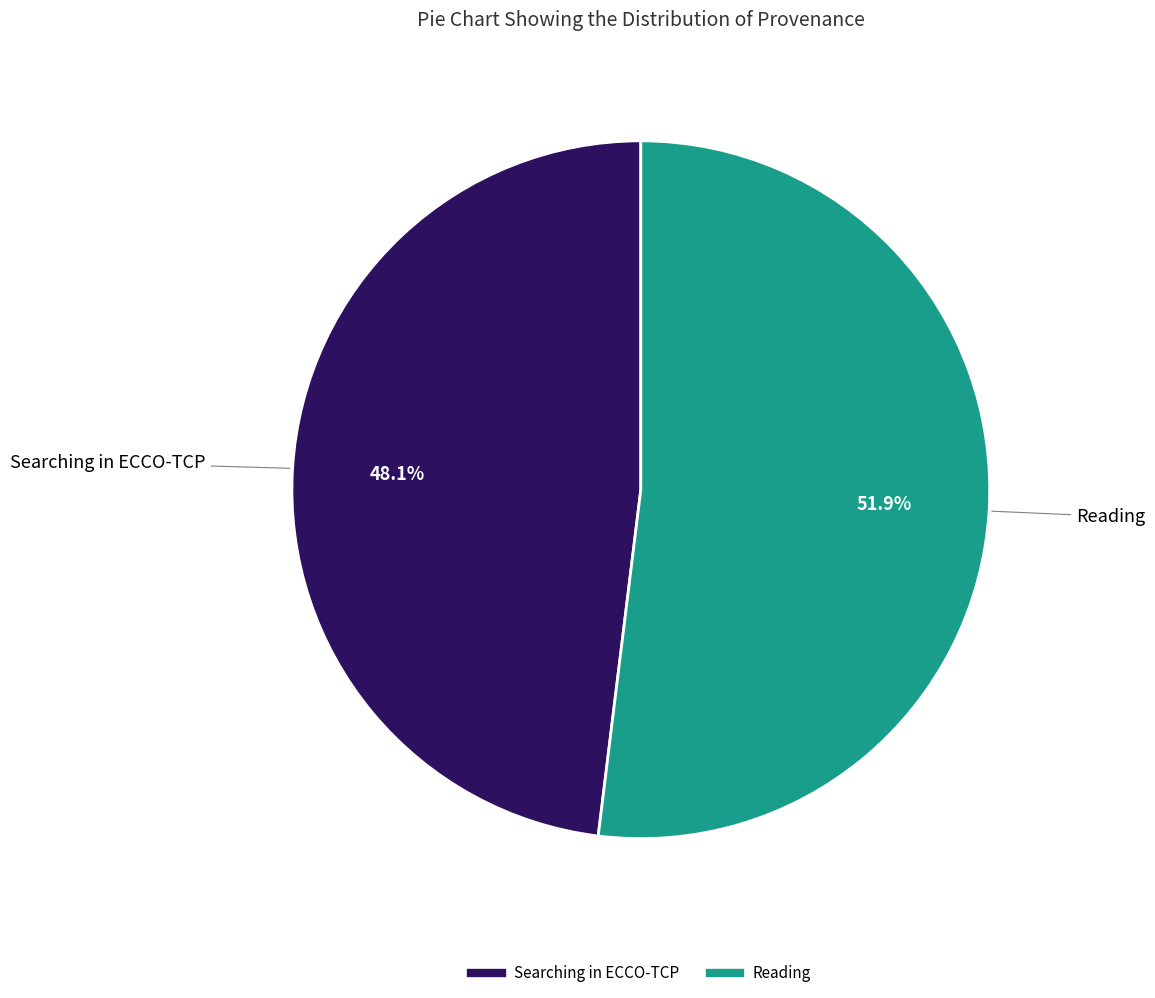

To the nearest percent, what is the difference between the Searching in ECCO-TCP and Reading slice percentages?

4%